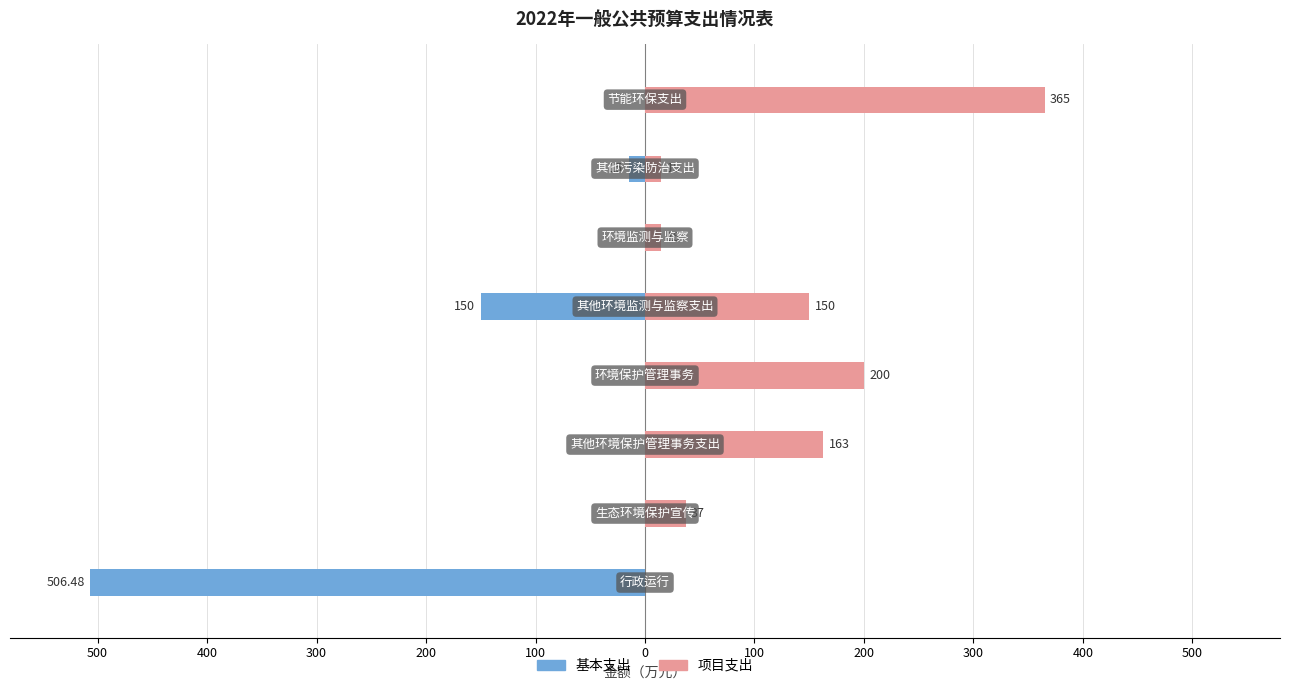

Read the 基本支出 value at 500.

-506.5